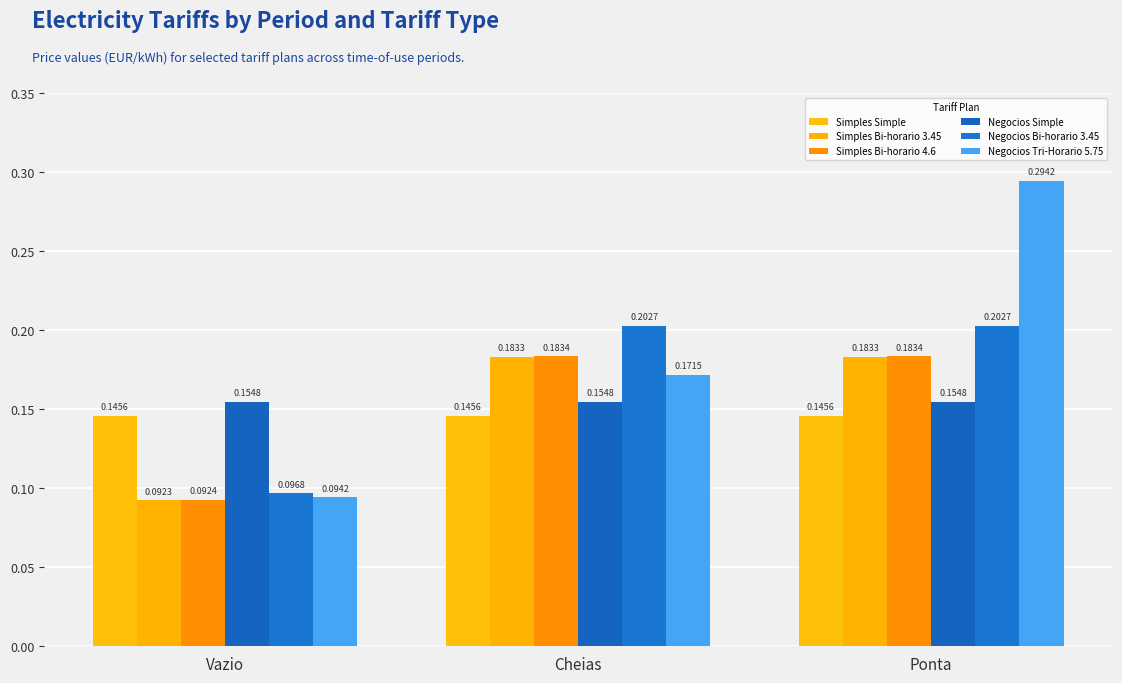

What is the sum of the Simples Simple values at Cheias and Vazio?

0.3